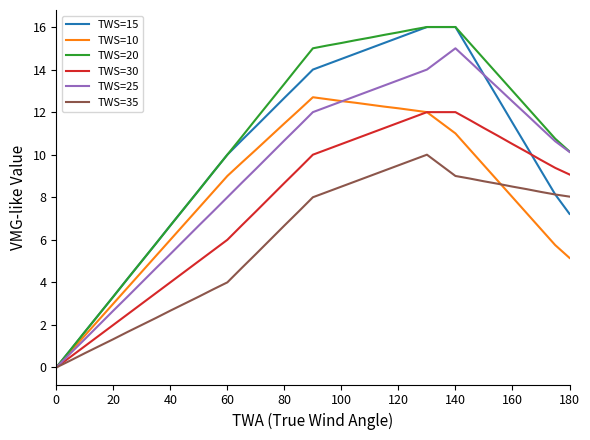

What is the highest value of the TWS=35 series?

10.0